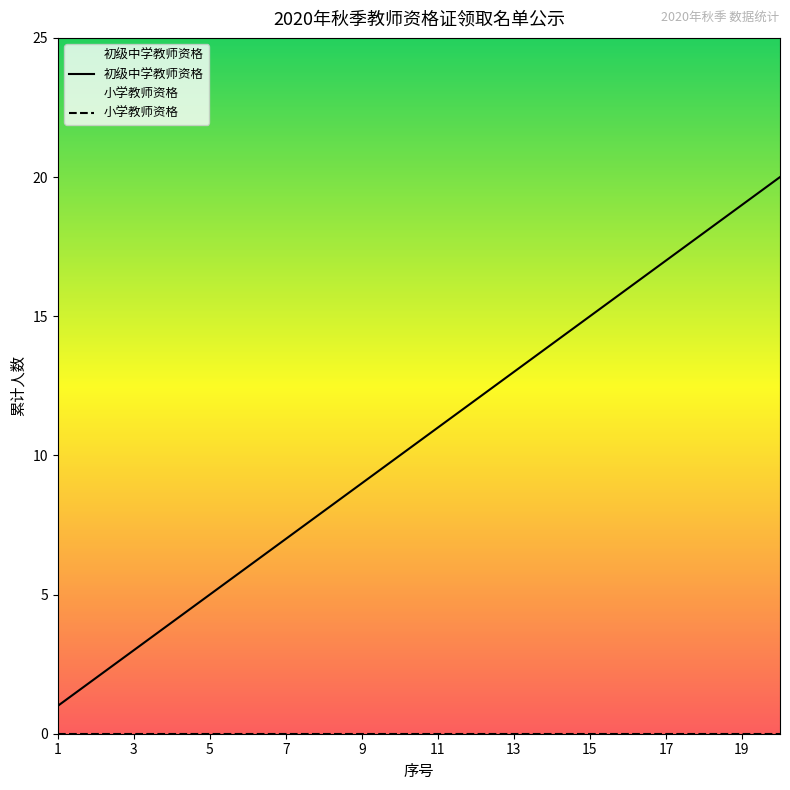

Which series has the largest total across all categories?

初级中学教师资格